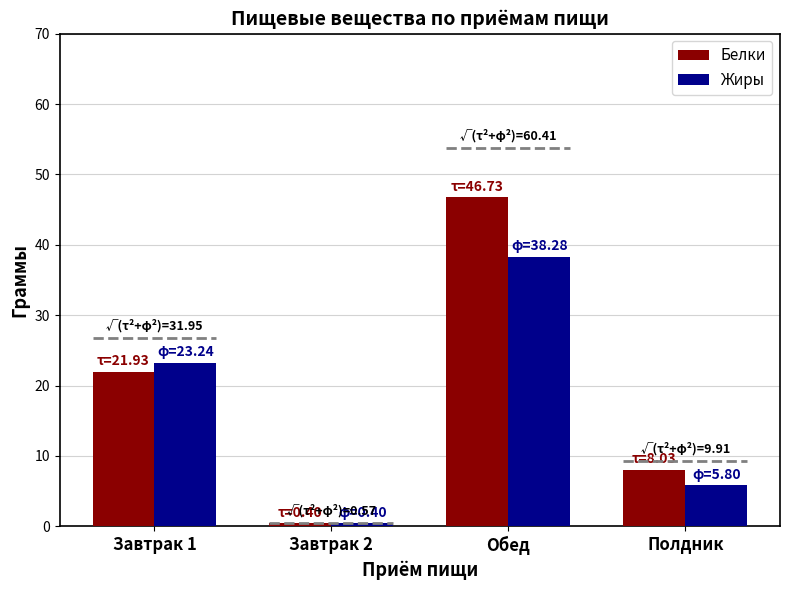

Reading right to left, extract all data points from this chart.

Белки: 8.0	46.7	0.4	21.9
Жиры: 5.8	38.3	0.4	23.2